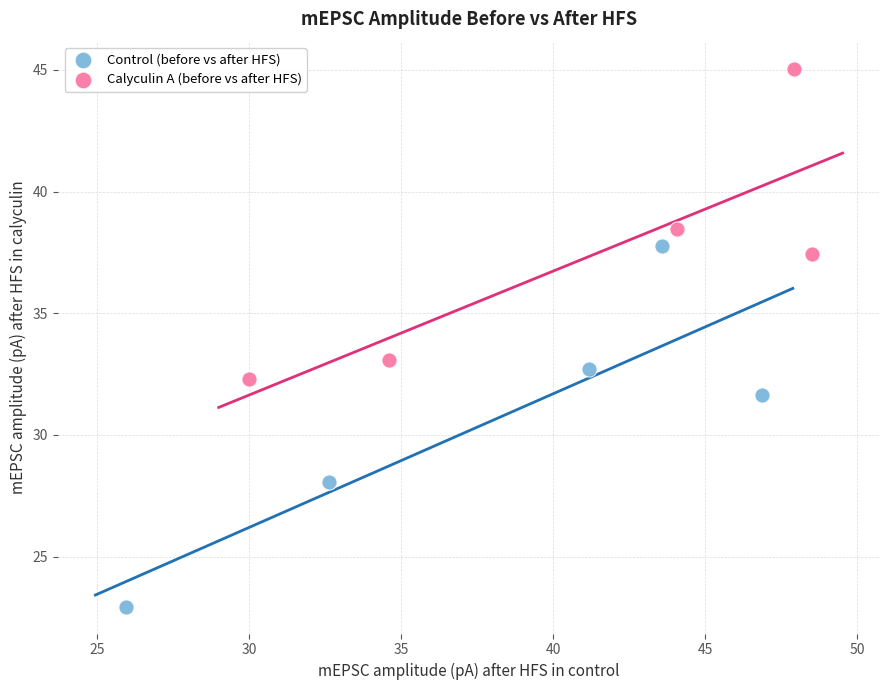

Which series contains the highest Y value?

Calyculin A (before vs after HFS)